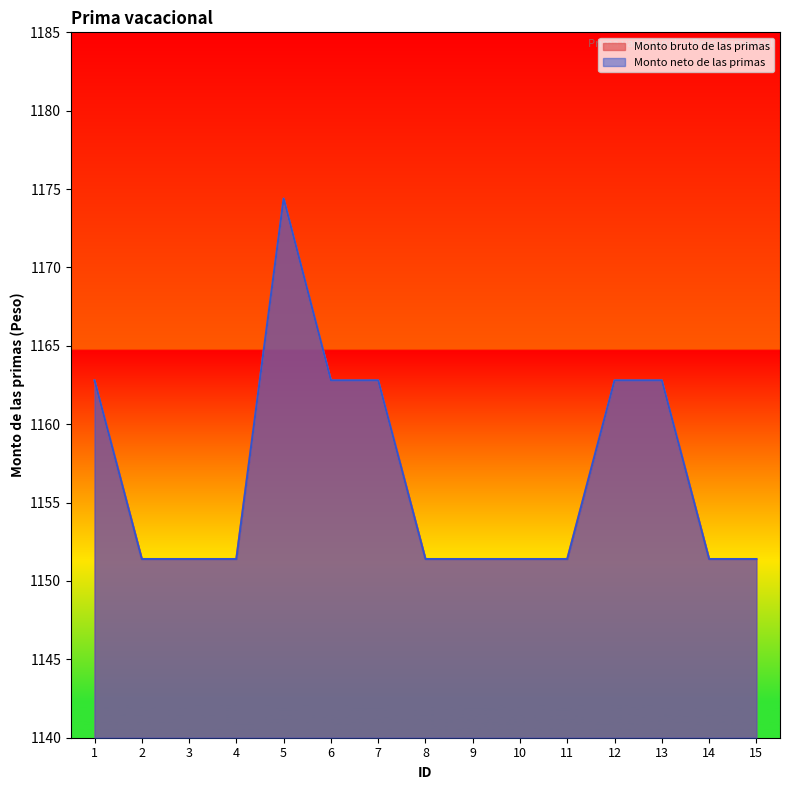

True or false: Monto neto de las primas has a value of 1777.0 at 14.

False